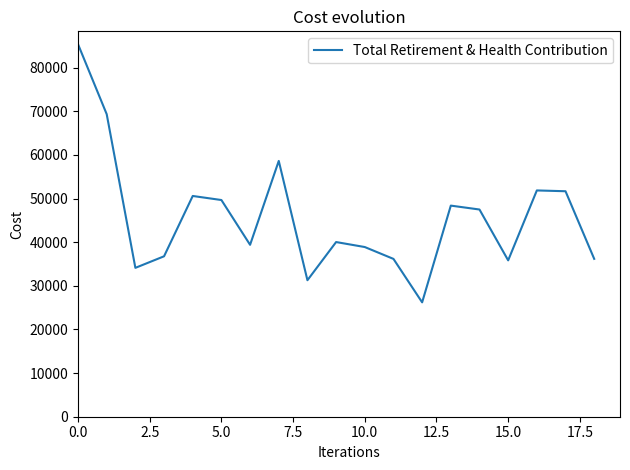

What is the minimum value shown in the chart?

26209